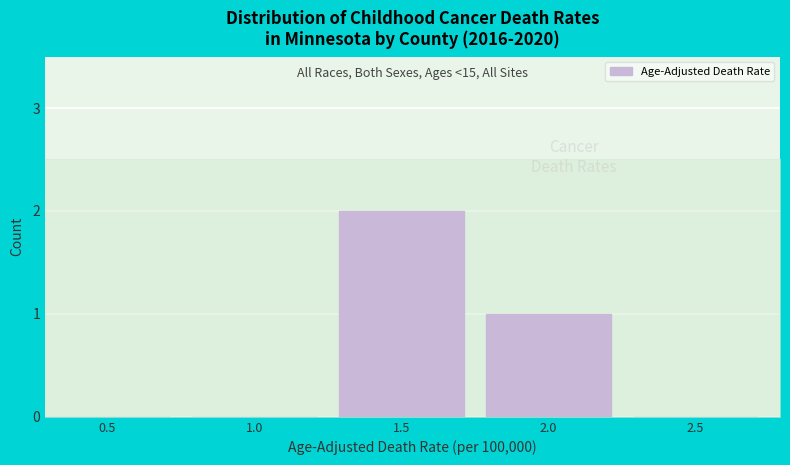

Reading left to right, what are all the values shown in this chart?

0.5=0	1.0=0	1.5=2	2.0=1	2.5=0